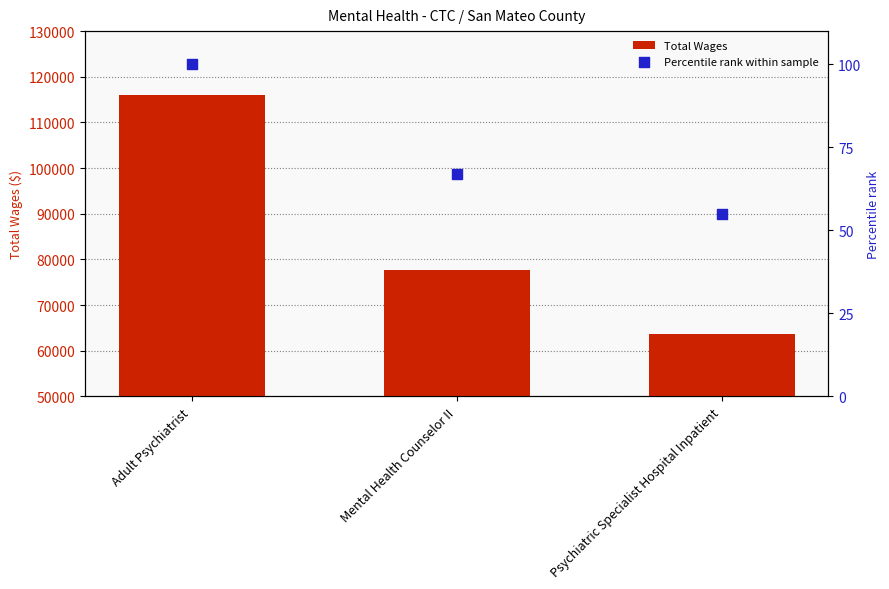

Which series has the largest total across all categories?

Total Wages